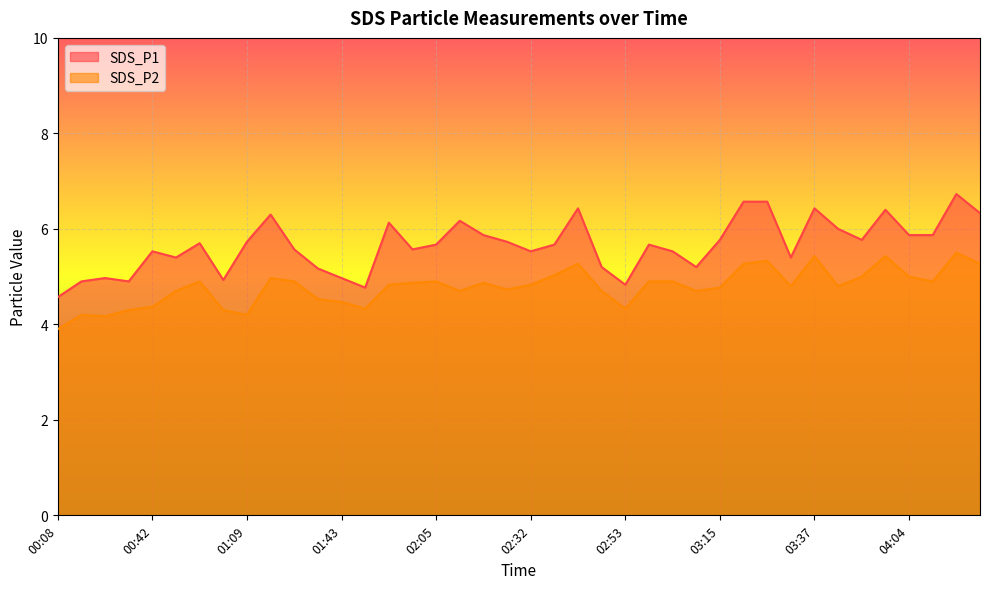

Where is the first local maximum for SDS_P2?

00:25